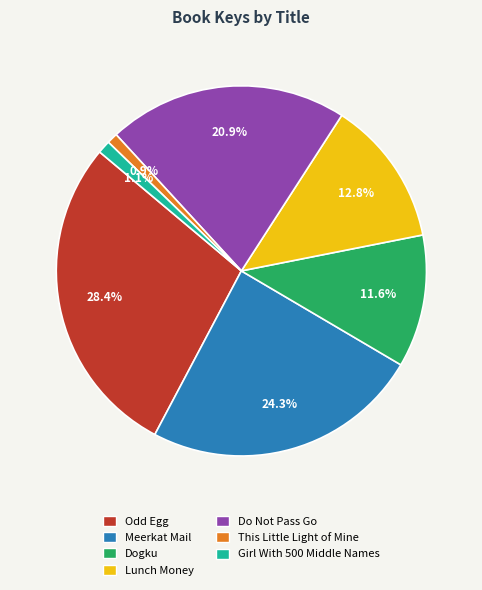

What is the total percentage of Dogku and Girl With 500 Middle Names?

12.7%